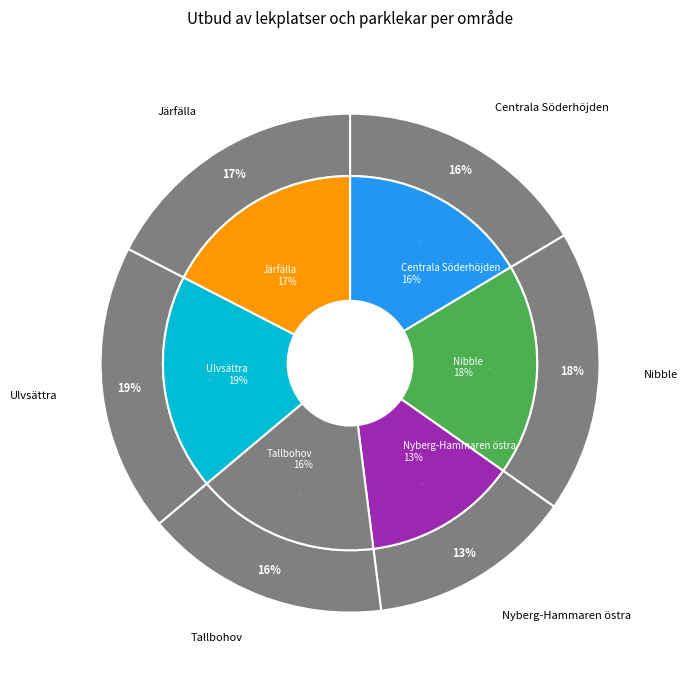

Is Ulvsättra the majority of the pie?

No